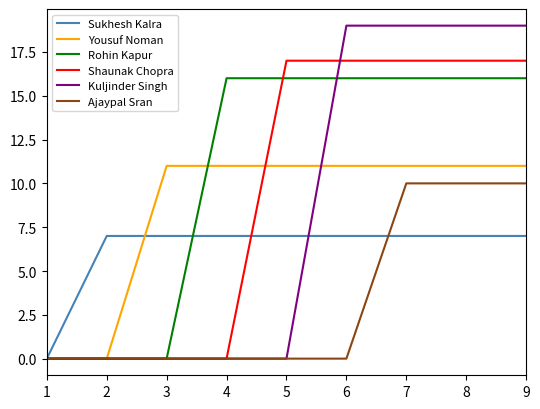

Which series has the largest range (max minus min)?

Kuljinder Singh